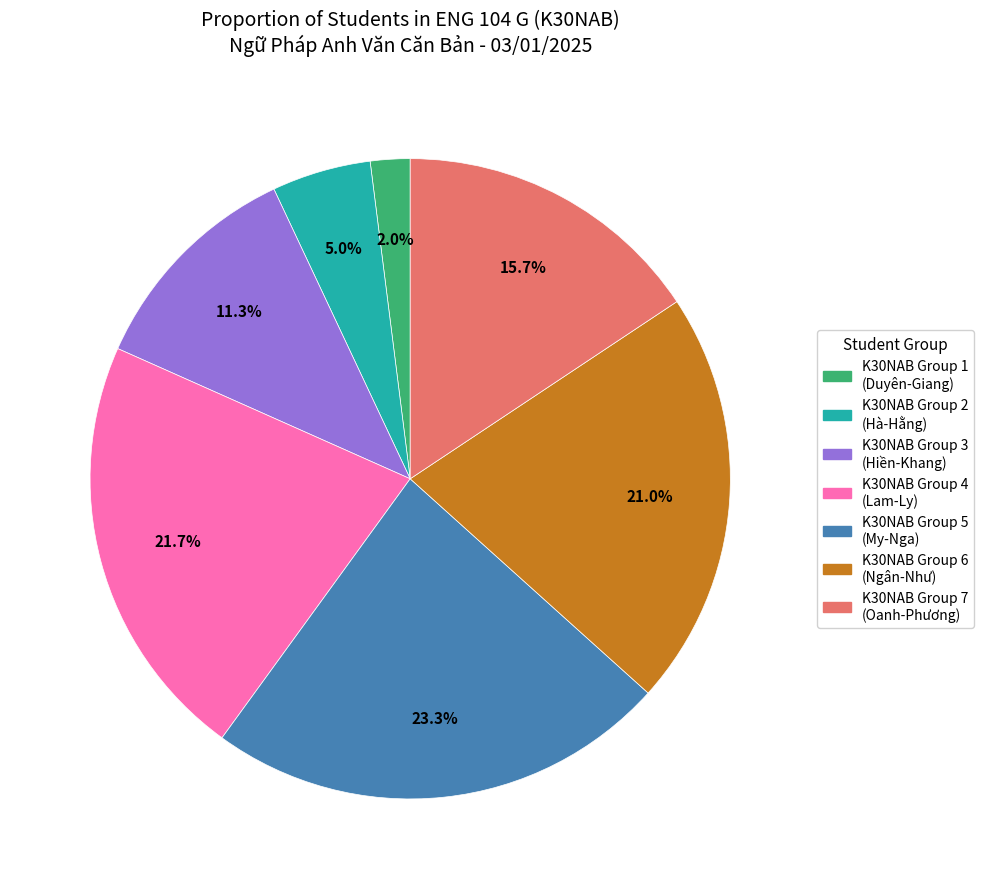

Is there a majority slice in this chart?

No